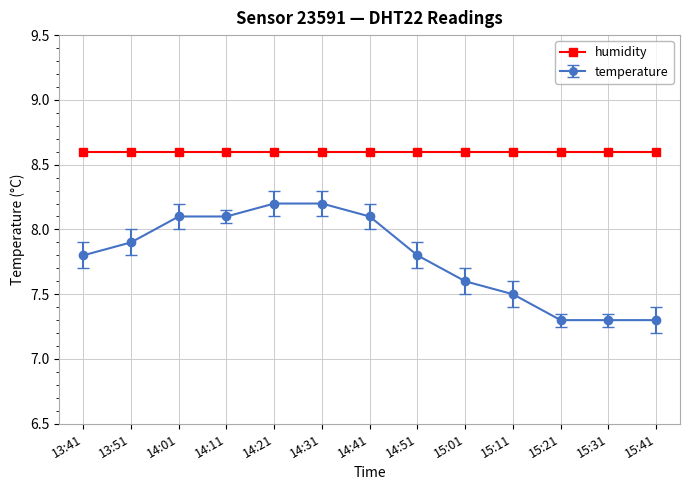

What is the difference between the highest and lowest values at 15:01?

1.0